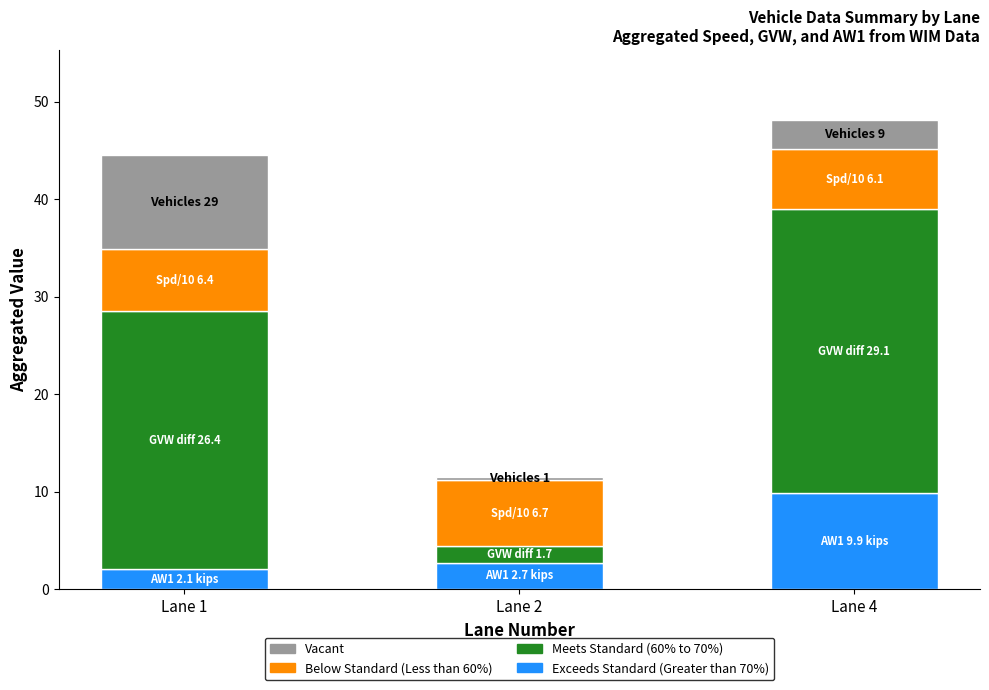

At which label does Exceeds Standard (Greater than 70%) reach its peak?

Lane 4